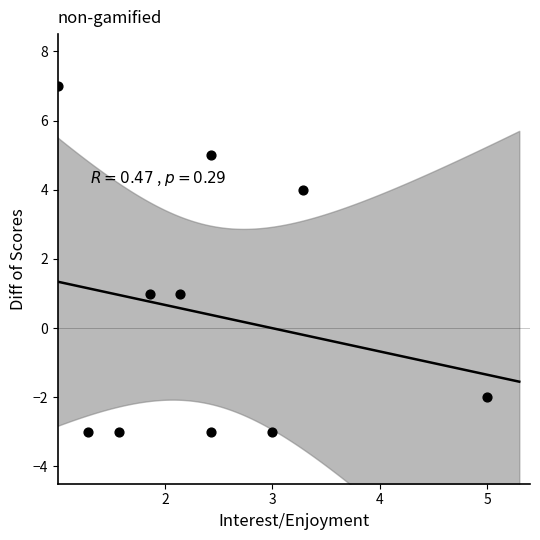

What is the range of Y values (max minus min)?

10